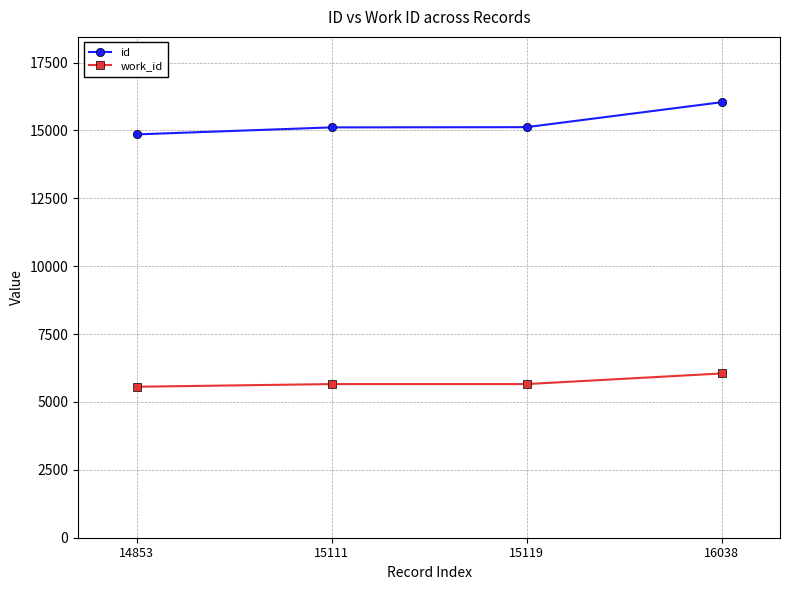

Which series has the largest total across all categories?

id